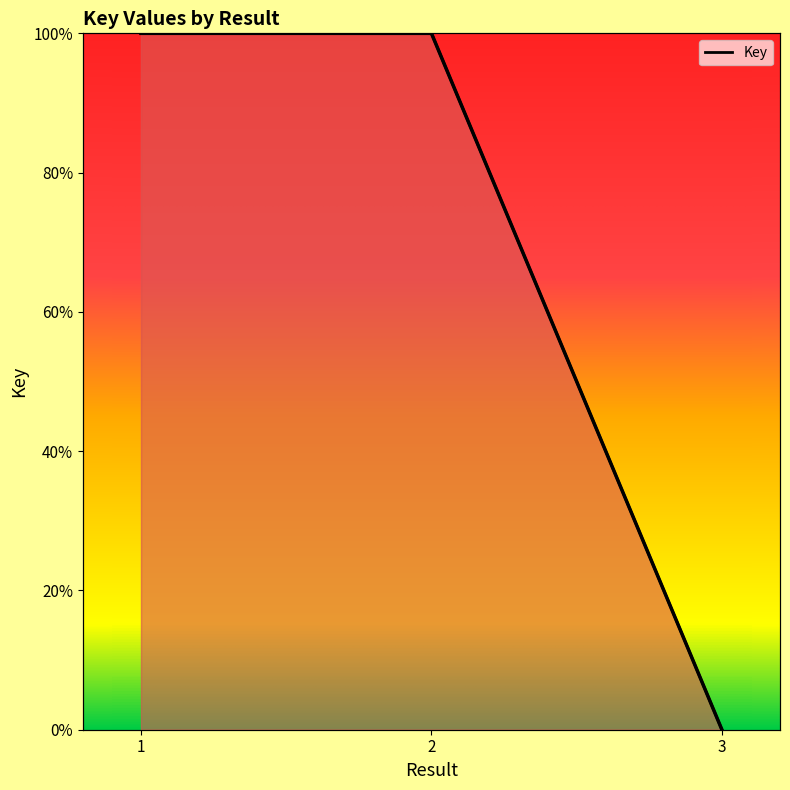

Reading right to left, transcribe all the data shown in this chart.

3=0.0	2=100.0	1=100.0